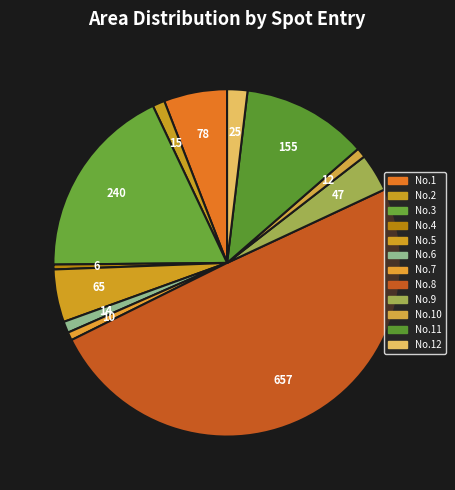

Count the number of slices in the pie.

12